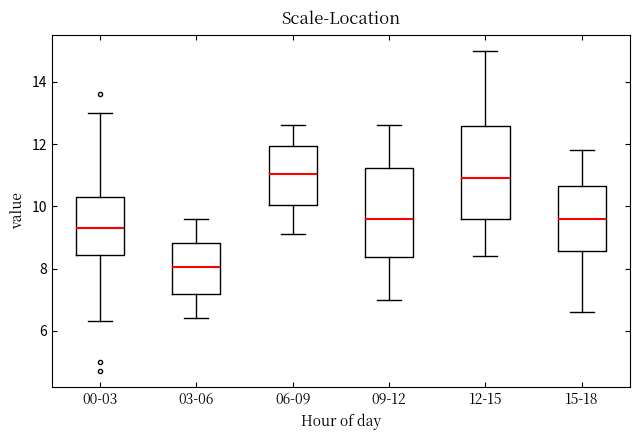

Where is the lower edge of the box for 15-18 on the y-axis? The values are not printed on the chart, so give them approximately, as read against the axis.

8.6